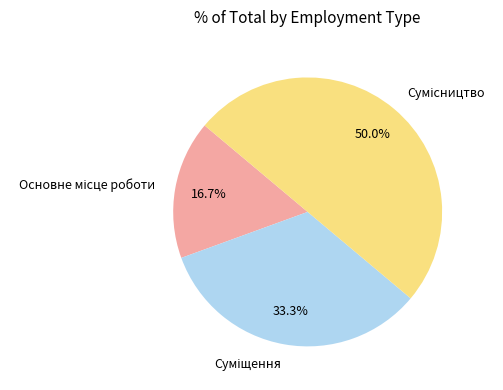

The Суміщення slice represents 39% of the pie. True or false?

False